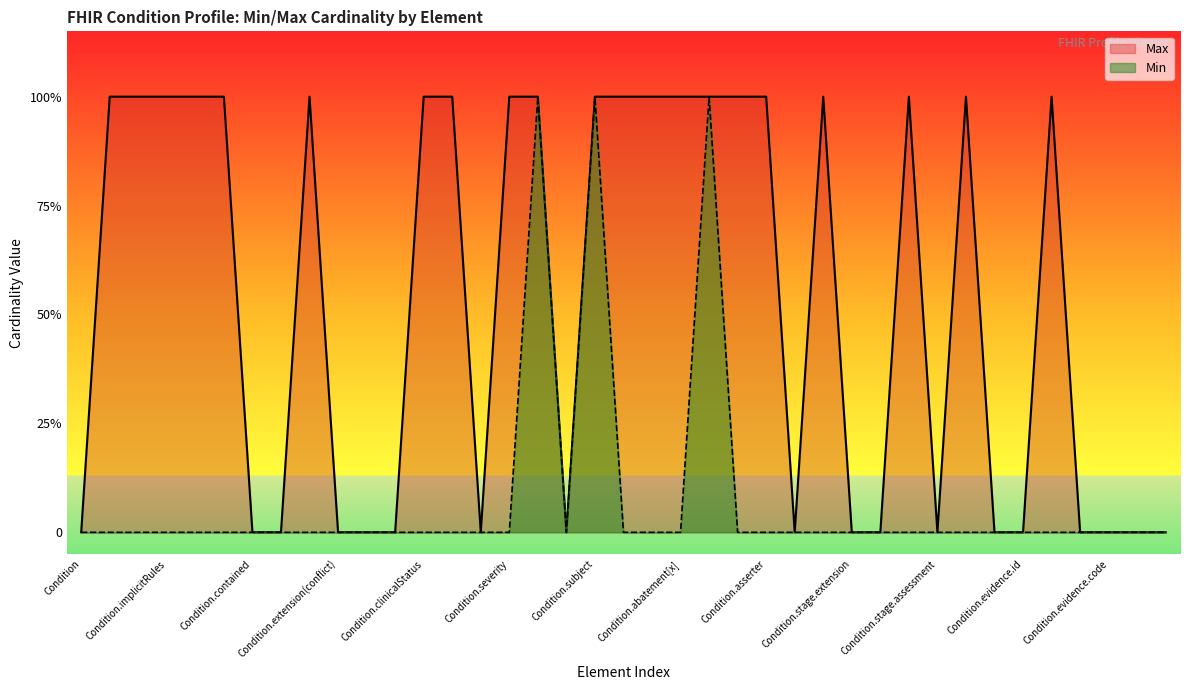

List the labels in order of Min value, largest first.

Condition.code, Condition.subject, Condition.recordedDate, Condition, Condition.id, Condition.meta, Condition.implicitRules, Condition.language, Condition.text, Condition.contained, Condition.extension, Condition.extension(relatesTo), Condition.extension(conflict), Condition.modifierExtension, Condition.identifier, Condition.clinicalStatus, Condition.verificationStatus, Condition.category, Condition.severity, Condition.bodySite, Condition.encounter, Condition.onset[x], Condition.abatement[x], Condition.recorder, Condition.asserter, Condition.stage, Condition.stage.id, Condition.stage.extension, Condition.stage.modifierExtension, Condition.stage.summary, Condition.stage.assessment, Condition.stage.type, Condition.evidence, Condition.evidence.id, Condition.evidence.extension, Condition.evidence.modifierExtension, Condition.evidence.code, Condition.evidence.detail, Condition.note